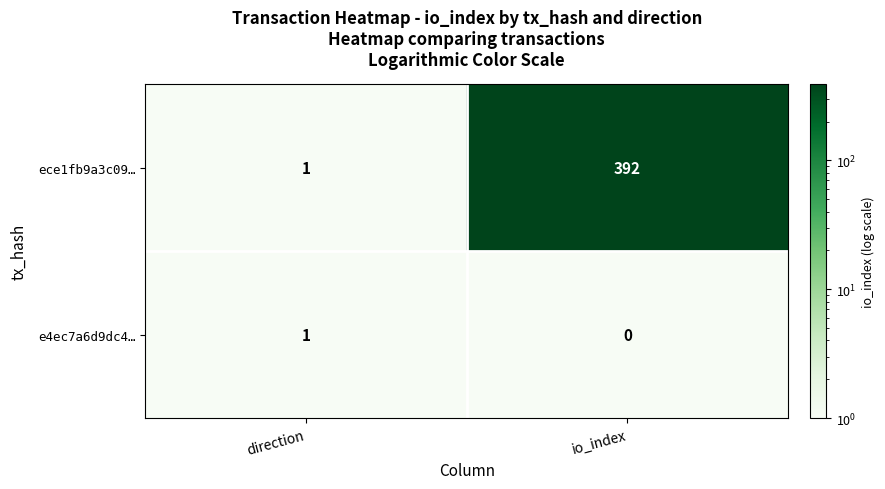

What is the difference between the maximum and minimum values in the ece1fb9a3c09… series?

391